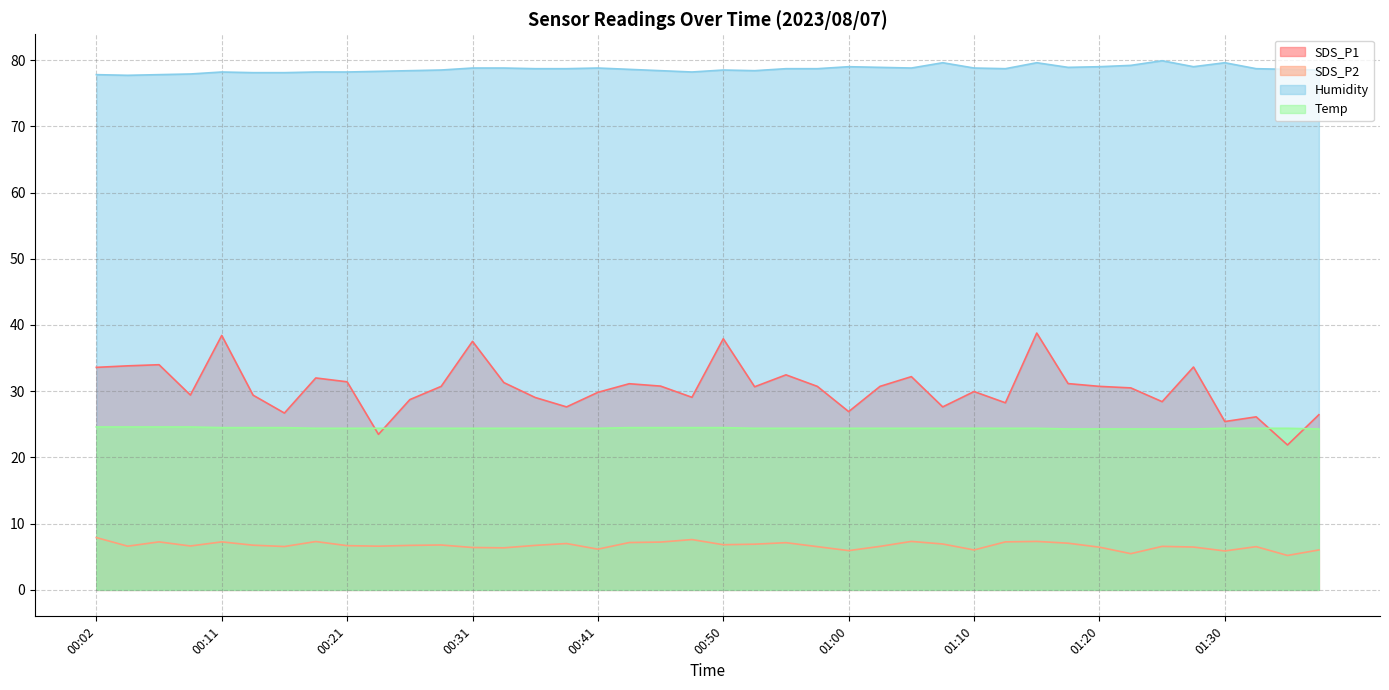

What is the difference between the second highest and minimum values in the Temp series?

0.3